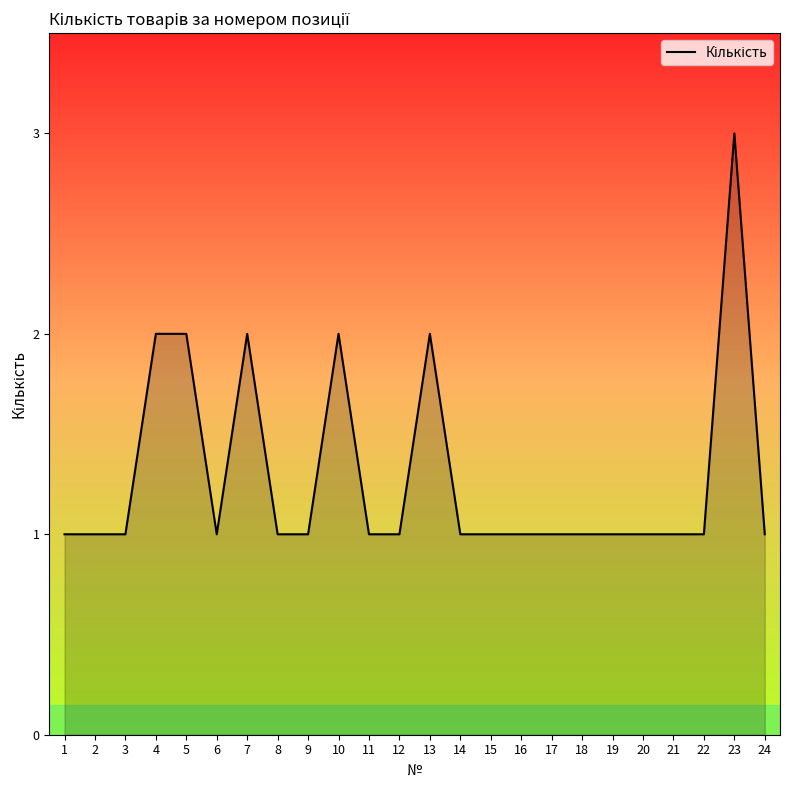

What is the sum of the values at 10 and 18?

3